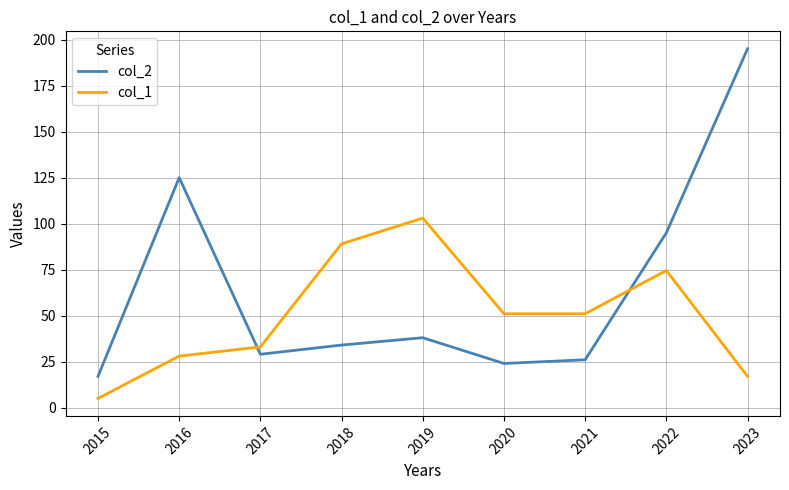

What is the spread (max minus min) of values at 2017?

4.0